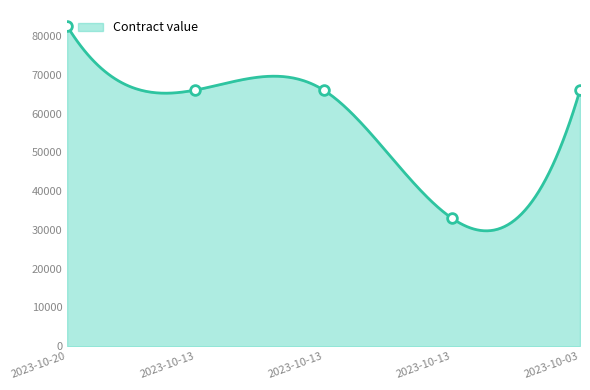

List the labels in order of value, smallest first.

2023-10-13, 2023-10-13, 2023-10-13, 2023-10-03, 2023-10-20